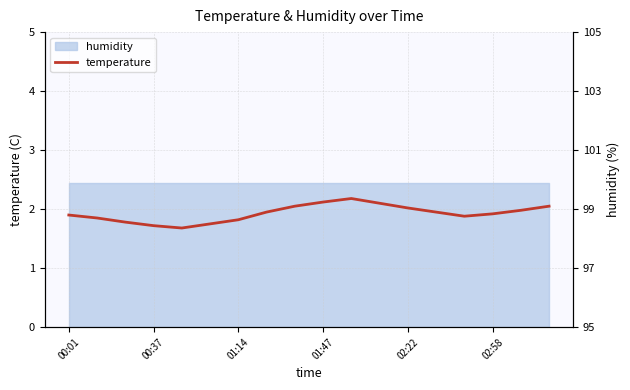

What is the sum of all values?

34.7